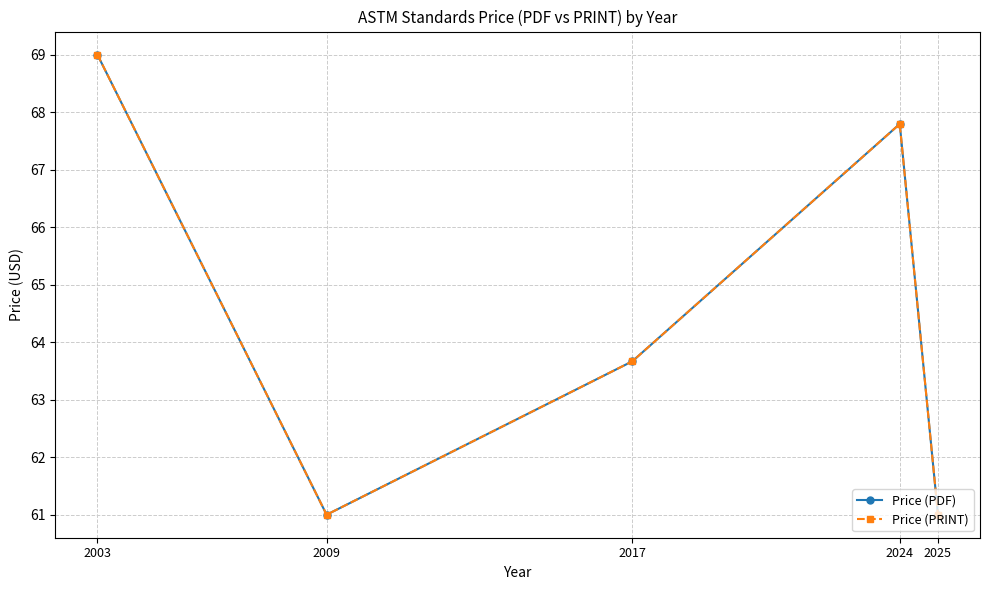

What is the total value across all series at 2017?

127.3